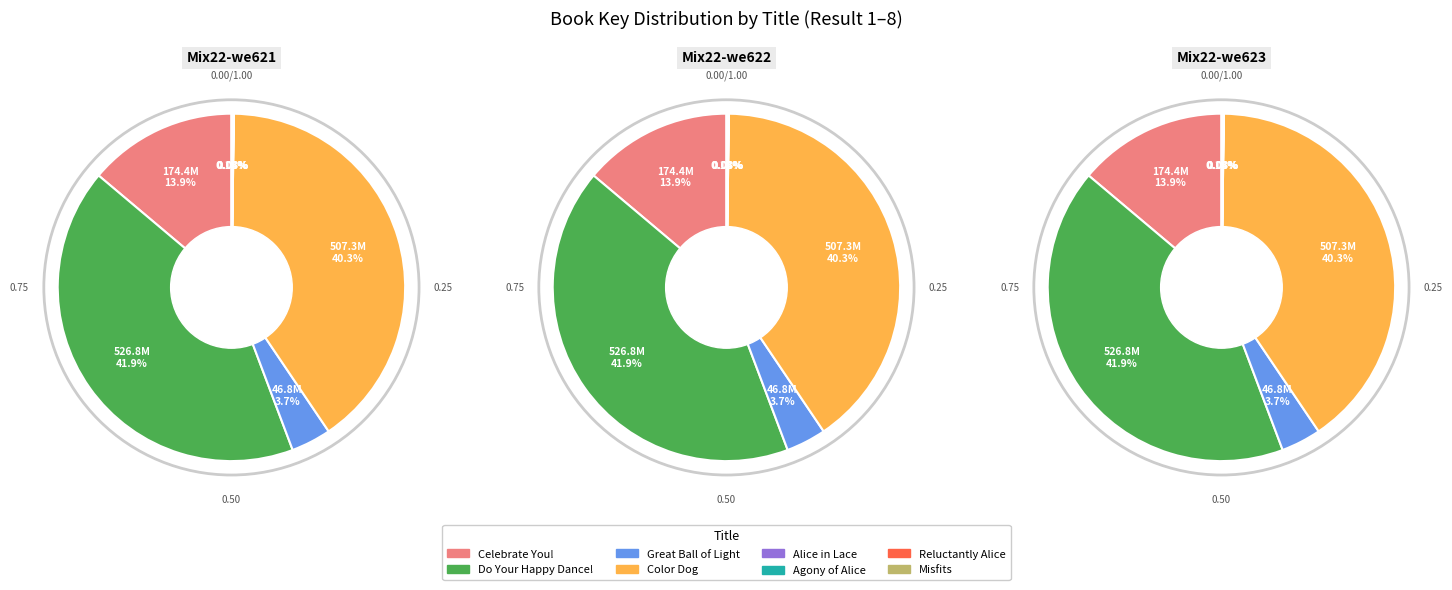

Which category has the biggest portion of the pie?

Do Your Happy Dance!